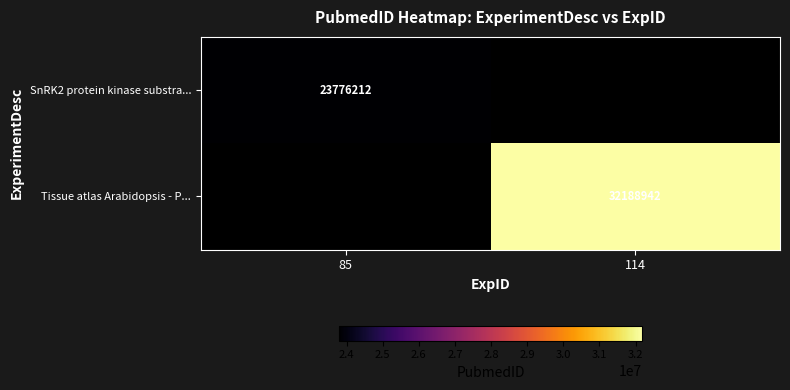

The SnRK2 protein kinase substra... series shows 23776212 at 85. True or false?

True